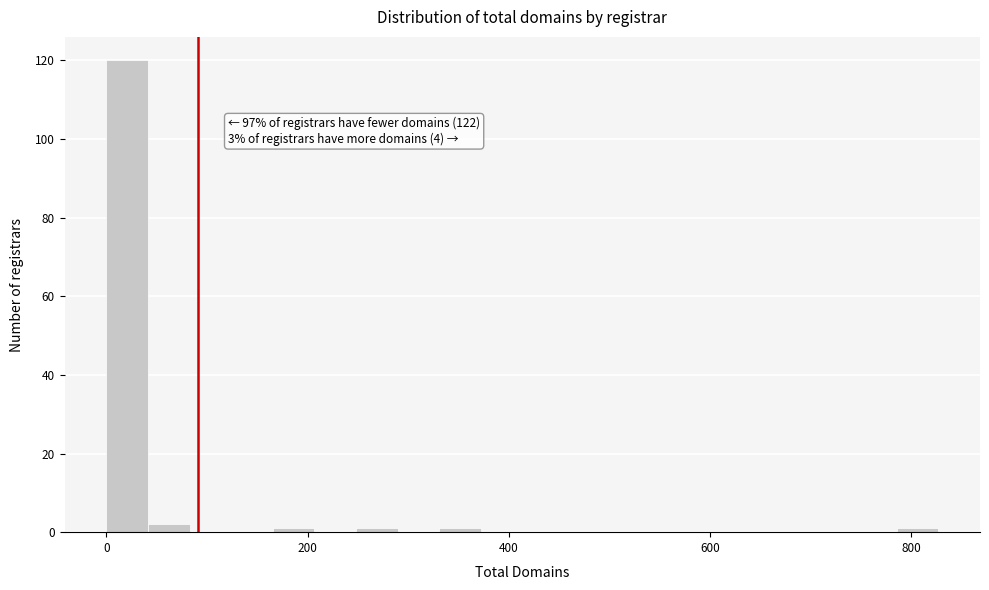

Read against the x-axis, roughly where is the centre of the tallest bar?

20